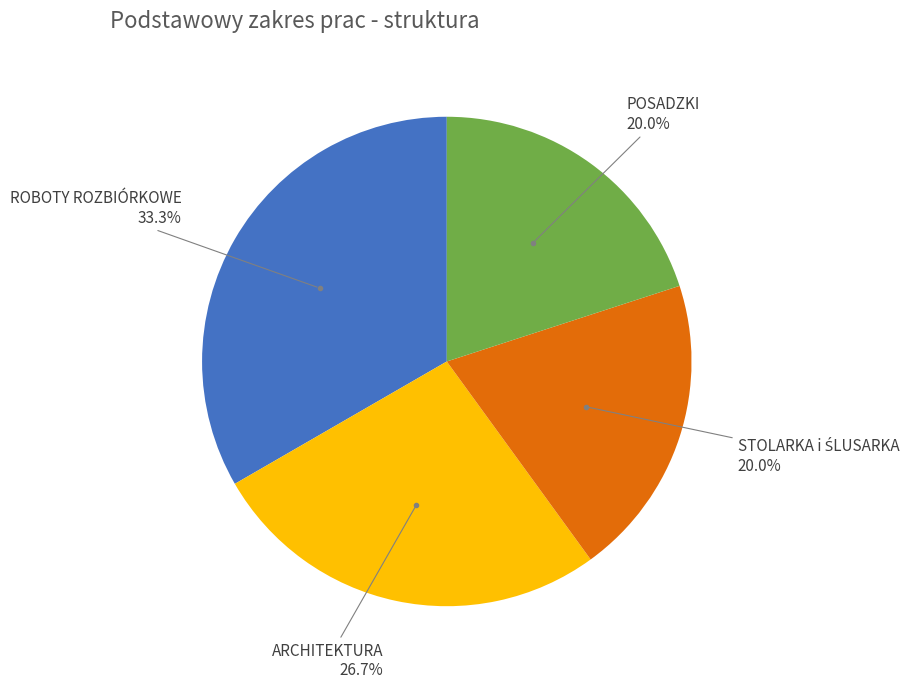

Does any single category account for the majority?

No